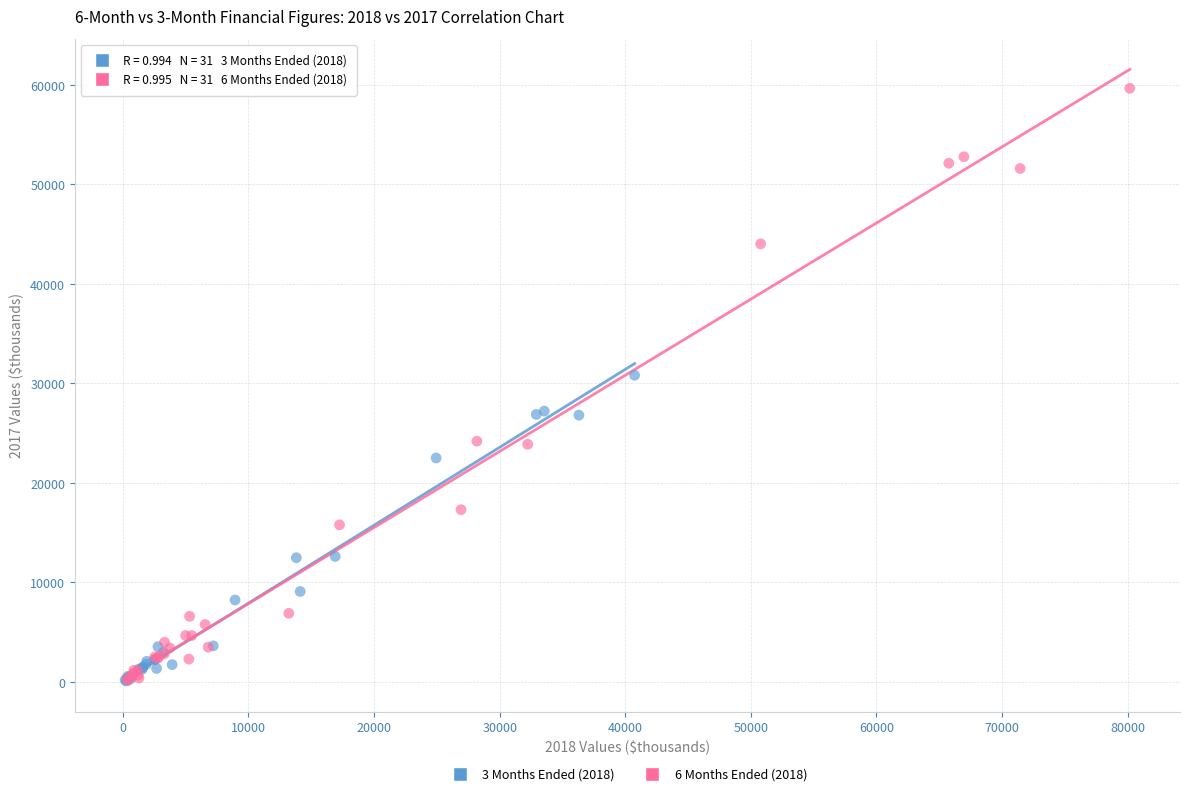

Which series contains the highest Y value?

6 Months Ended (2018)